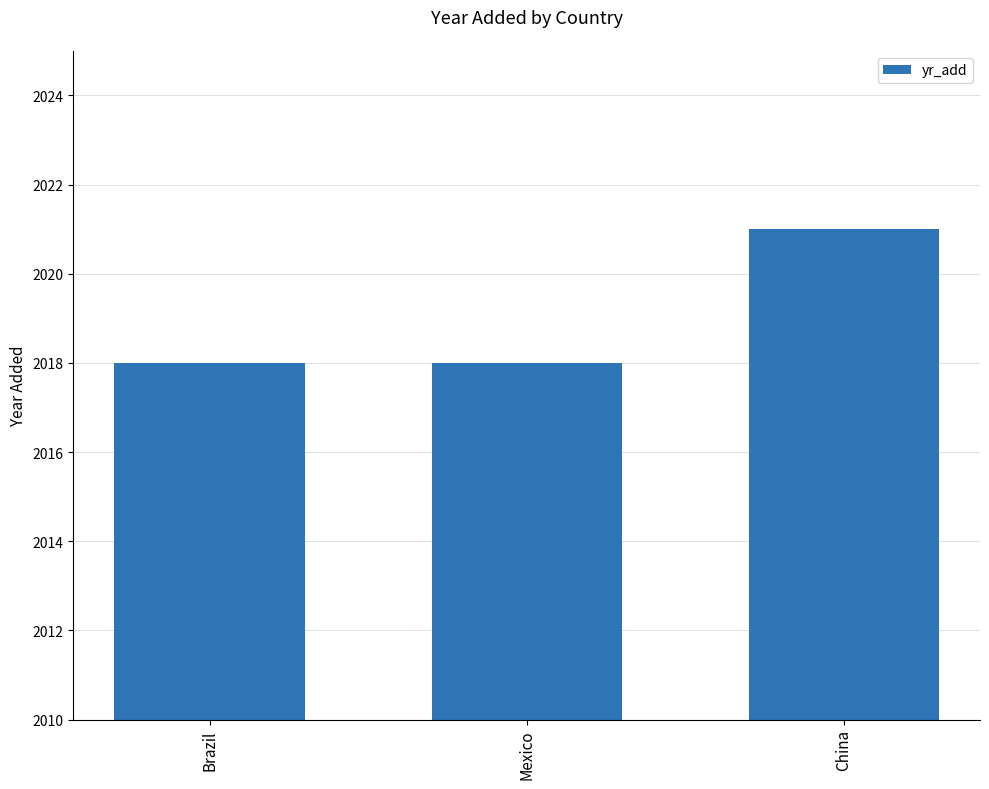

What is the approximate value at China?

2021